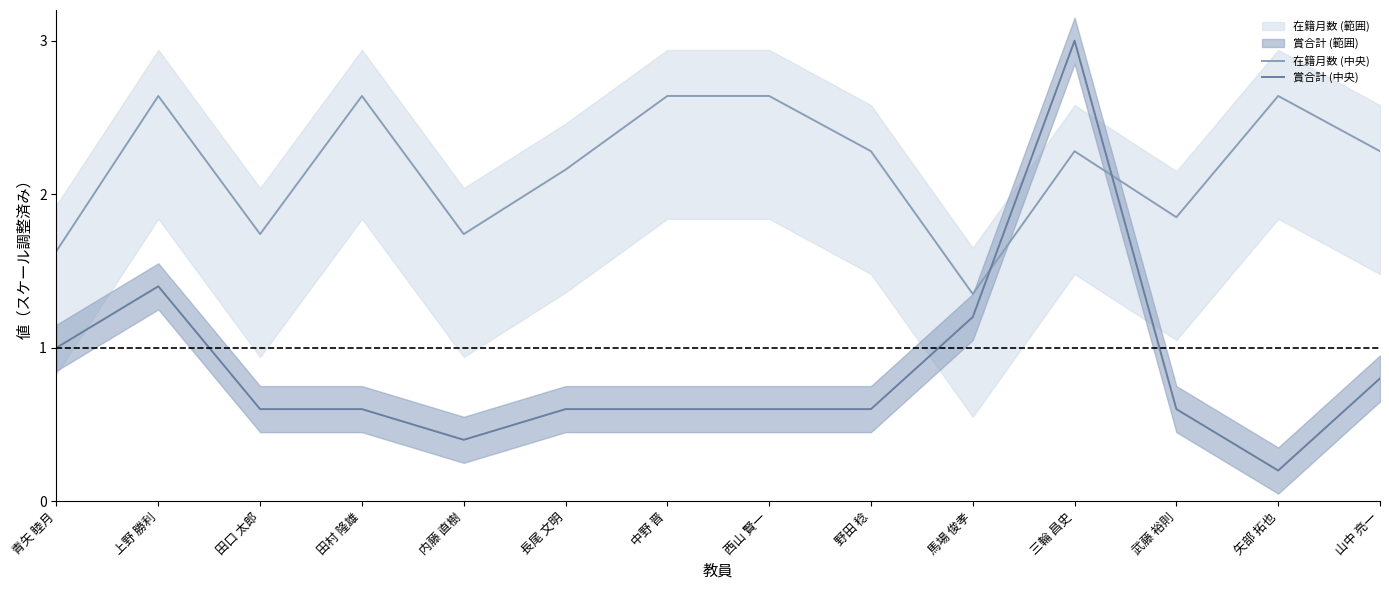

How many series are shown in this chart?

2